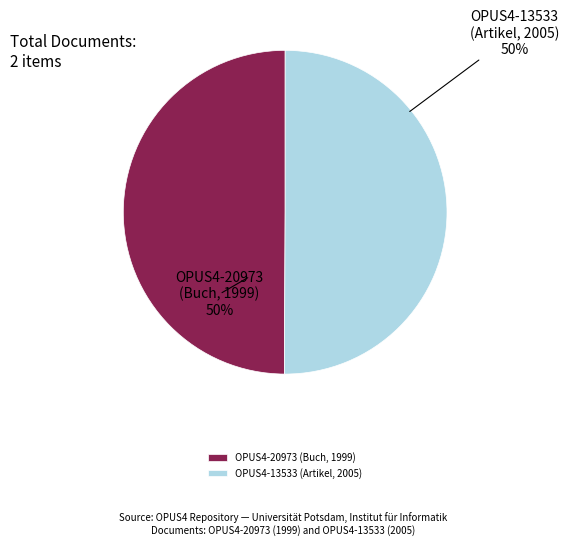

What is the ratio of the value at OPUS4-13533 (Artikel, 2005) to the value at OPUS4-20973 (Buch, 1999)?

1.0